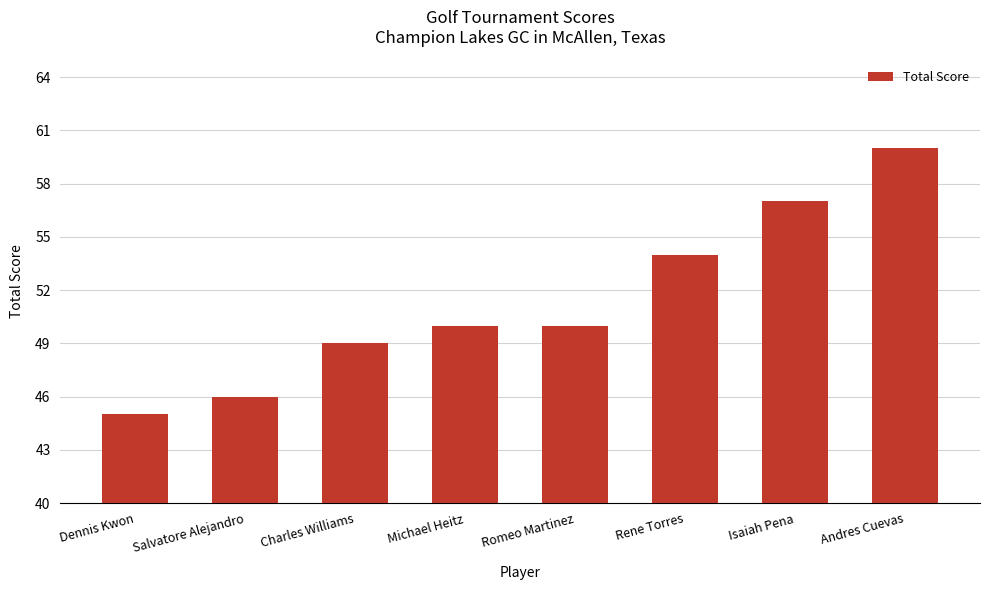

What is the minimum value shown in the chart?

45